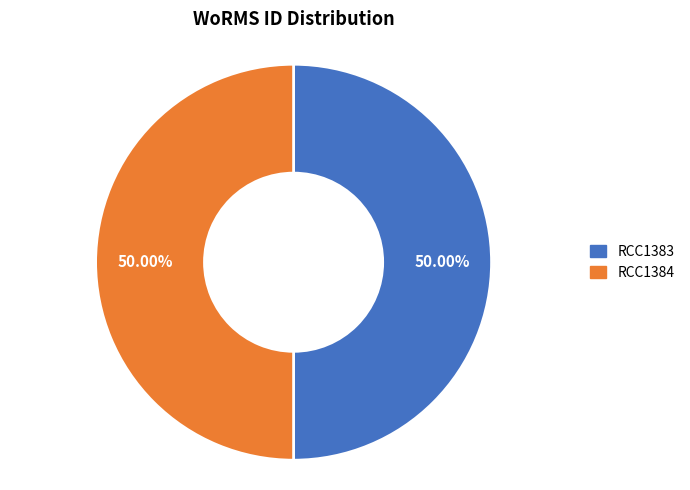

How many slices are in this pie chart?

2